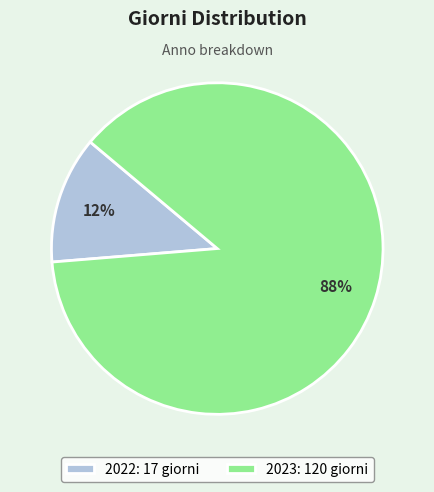

Is there any slice that represents more than half of the pie?

Yes